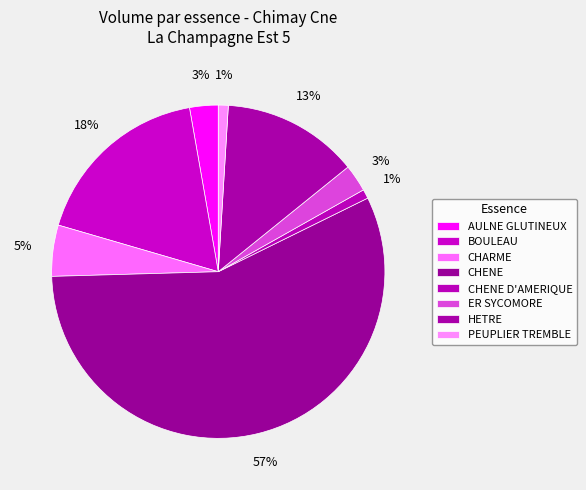

Count the number of slices in the pie.

8